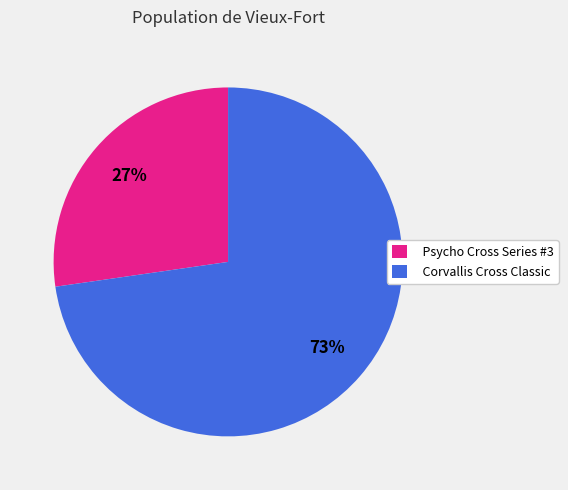

Count the number of slices in the pie.

2